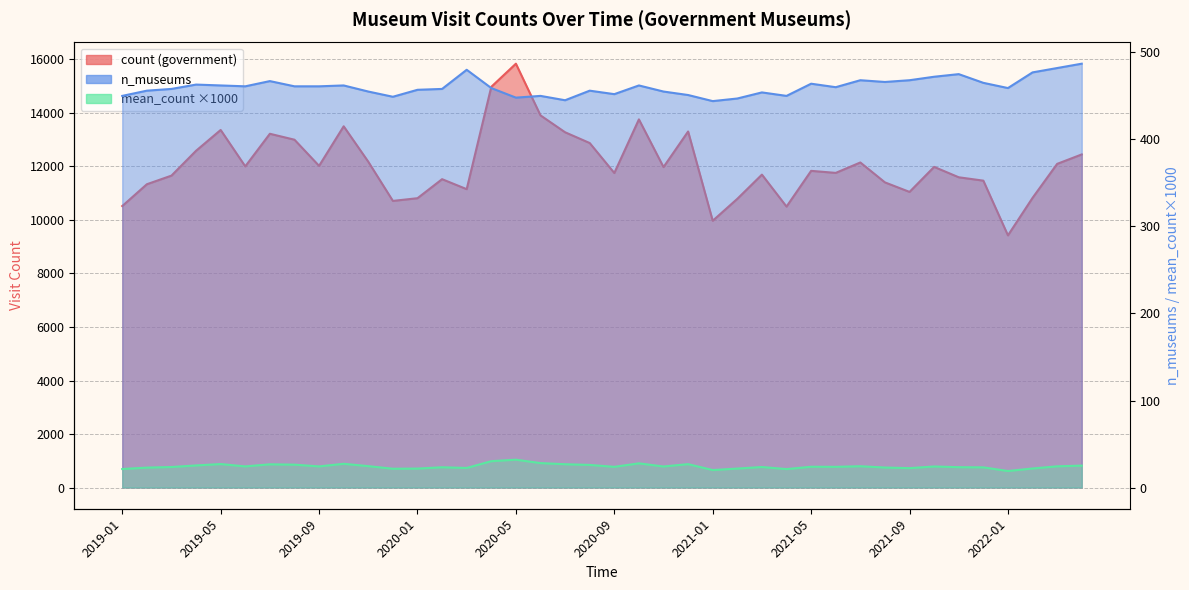

Rank the categories by mean_count_x1000 value from lowest to highest.

2022-01, 2021-01, 2021-04, 2019-01, 2019-12, 2020-01, 2021-02, 2022-02, 2021-09, 2020-03, 2019-02, 2021-08, 2021-12, 2020-02, 2021-11, 2019-03, 2021-03, 2020-09, 2021-06, 2021-05, 2020-11, 2021-10, 2019-06, 2019-09, 2022-03, 2021-07, 2019-11, 2022-04, 2019-04, 2020-08, 2019-08, 2019-07, 2020-07, 2020-12, 2019-05, 2019-10, 2020-10, 2020-06, 2020-04, 2020-05